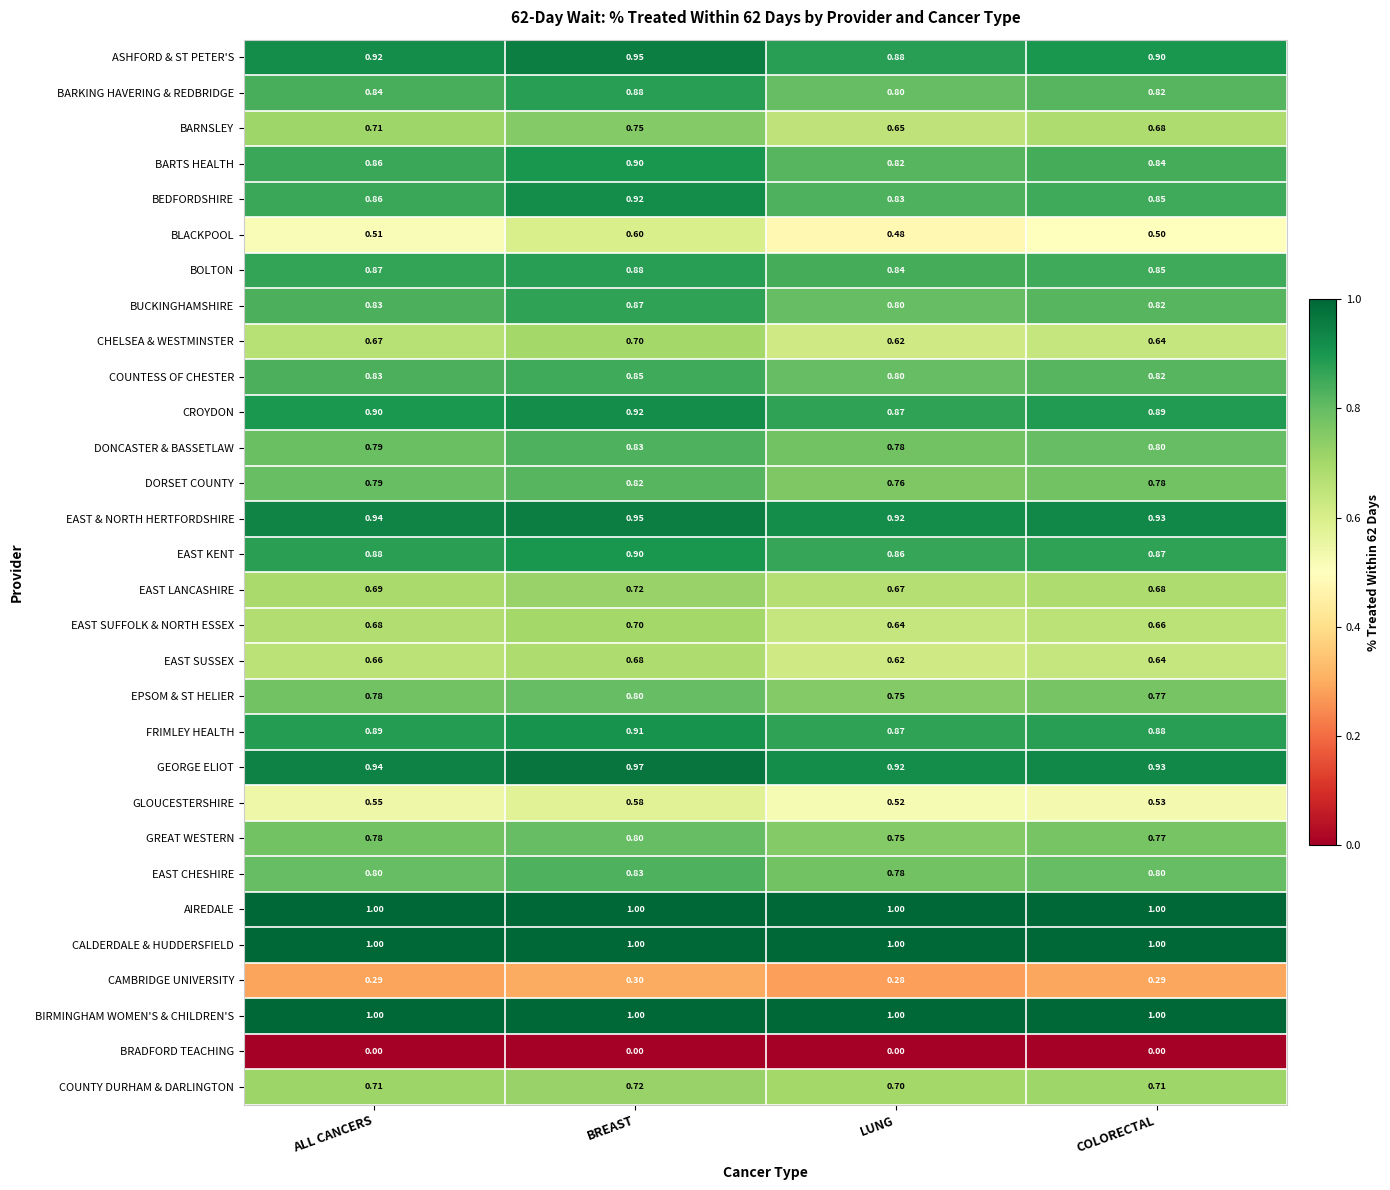

What is the spread (max minus min) of values at BREAST?

1.0